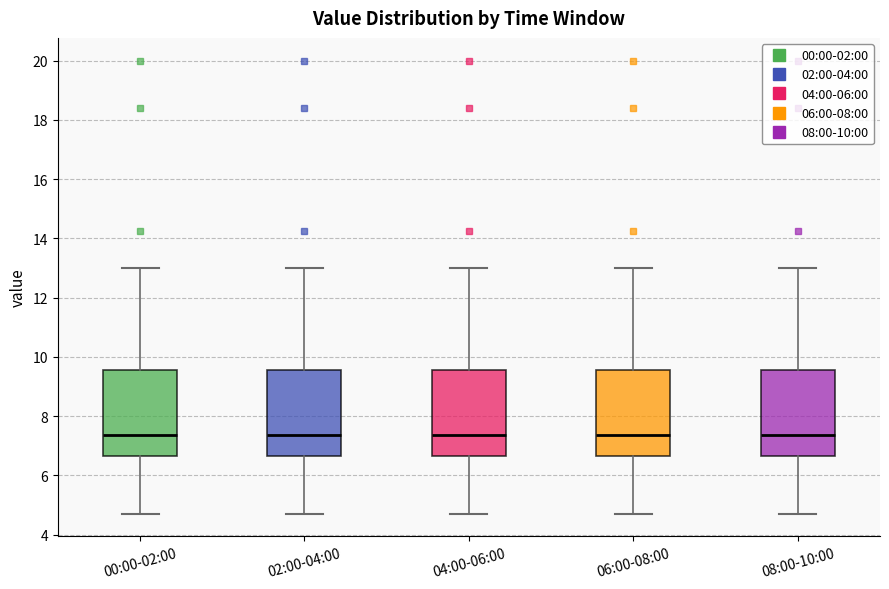

Reading left to right, read every box against the y-axis: the position of its median line, the range the box covers, and the ends of its whiskers. The values are not printed on the chart, so give them approximately, as read against the axis.

00:00-02:00: median 7.4, box 6.6 to 9.6, whiskers 4.8 to 13.0
02:00-04:00: median 7.4, box 6.6 to 9.6, whiskers 4.8 to 13.0
04:00-06:00: median 7.4, box 6.6 to 9.6, whiskers 4.8 to 13.0
06:00-08:00: median 7.4, box 6.6 to 9.6, whiskers 4.8 to 13.0
08:00-10:00: median 7.4, box 6.6 to 9.6, whiskers 4.8 to 13.0